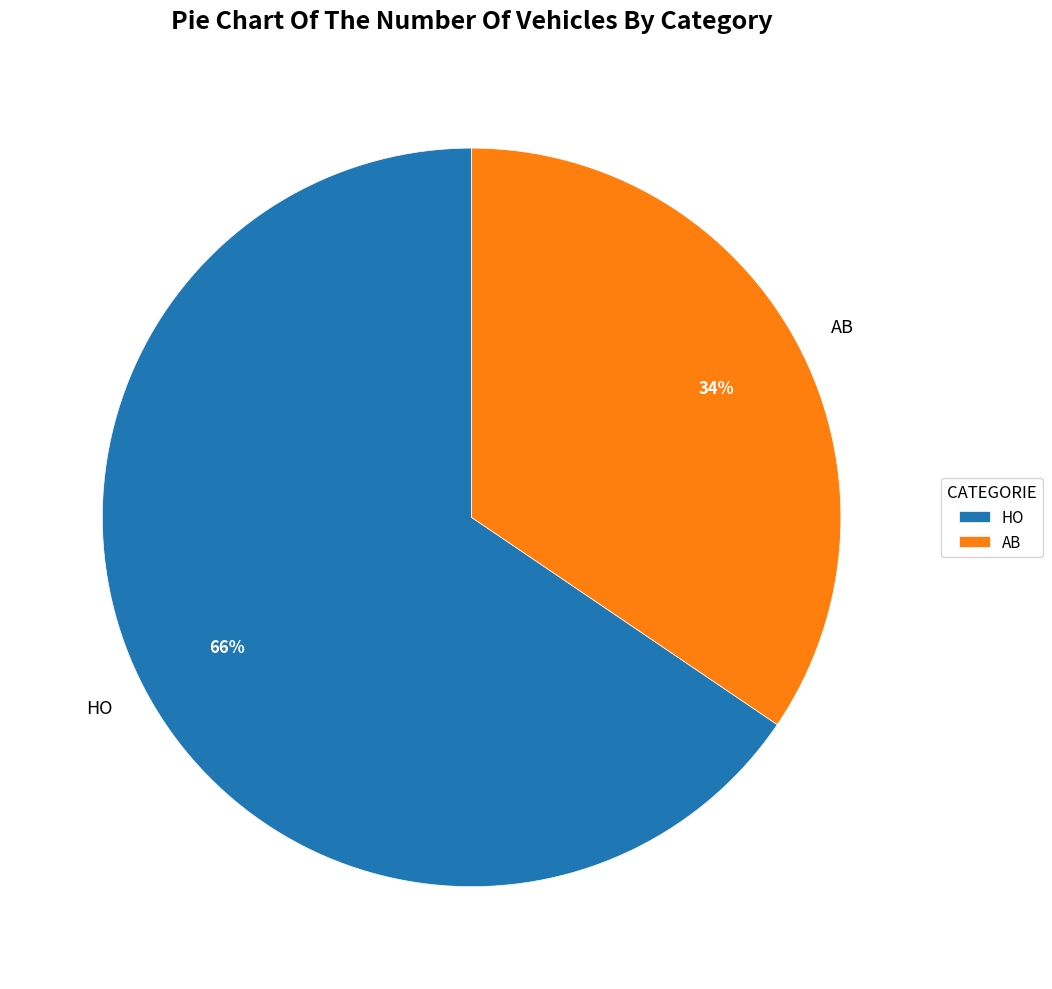

What is the ratio of the value at AB to the value at HO?

0.5